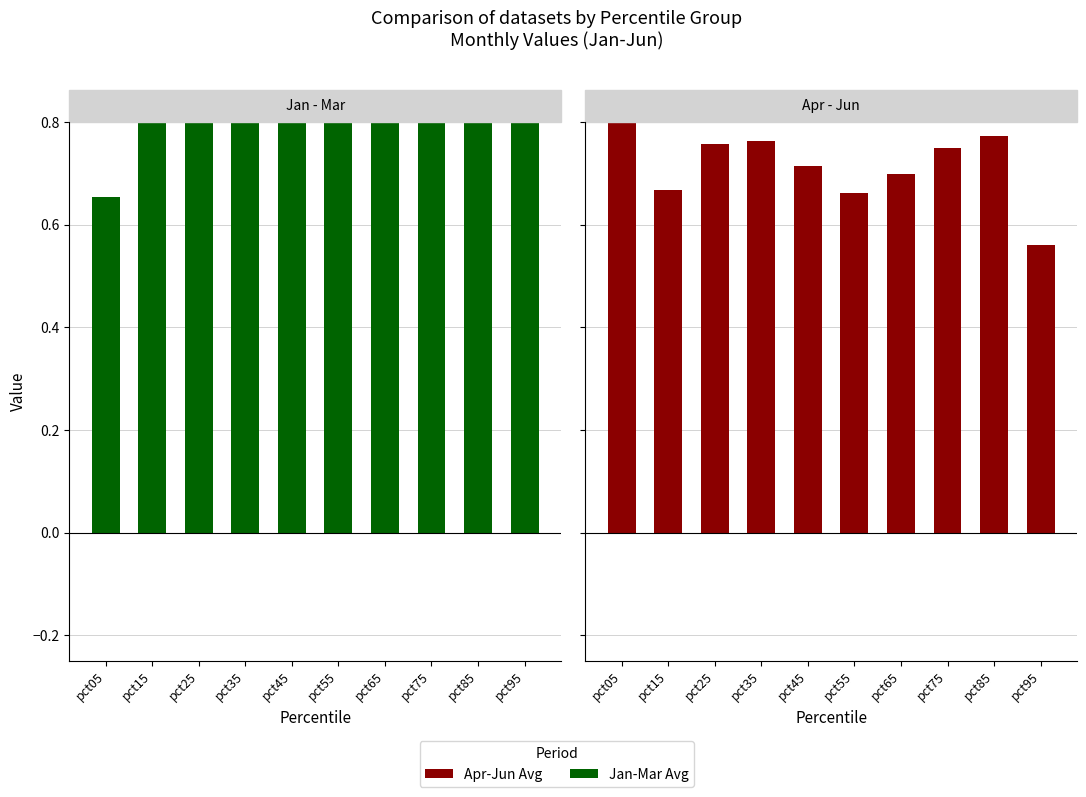

Which series has the largest total across all categories?

Jan-Mar Avg